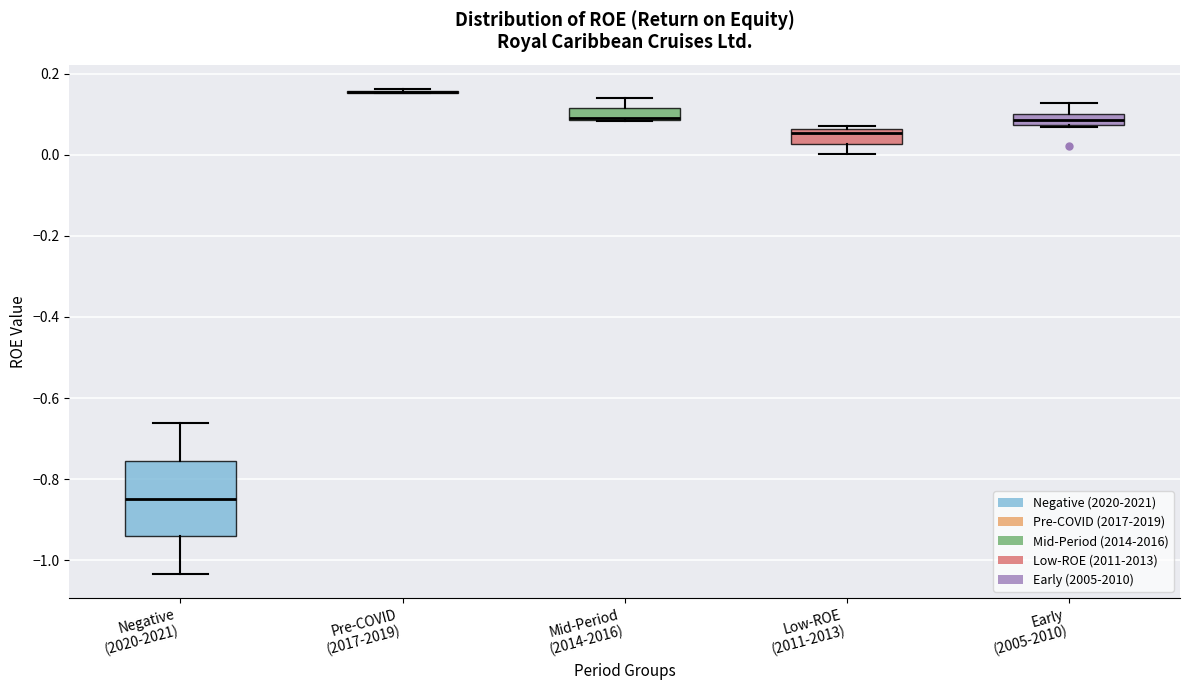

Comparing the boxes themselves (not the whiskers), which one is the tallest?

Negative (2020-2021)